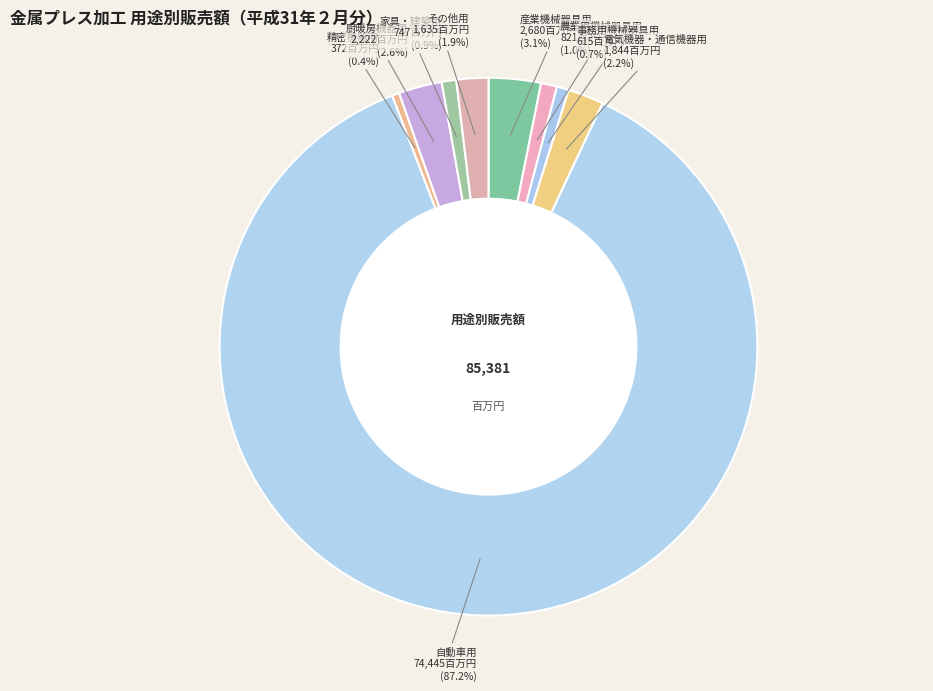

Count the number of slices in the pie.

9